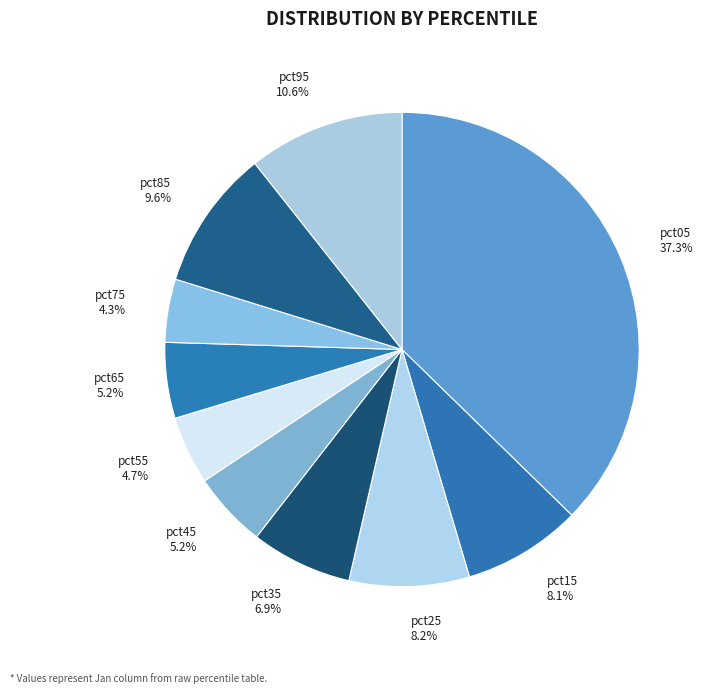

What percentage is the pct75 slice, to the nearest percent?

4%